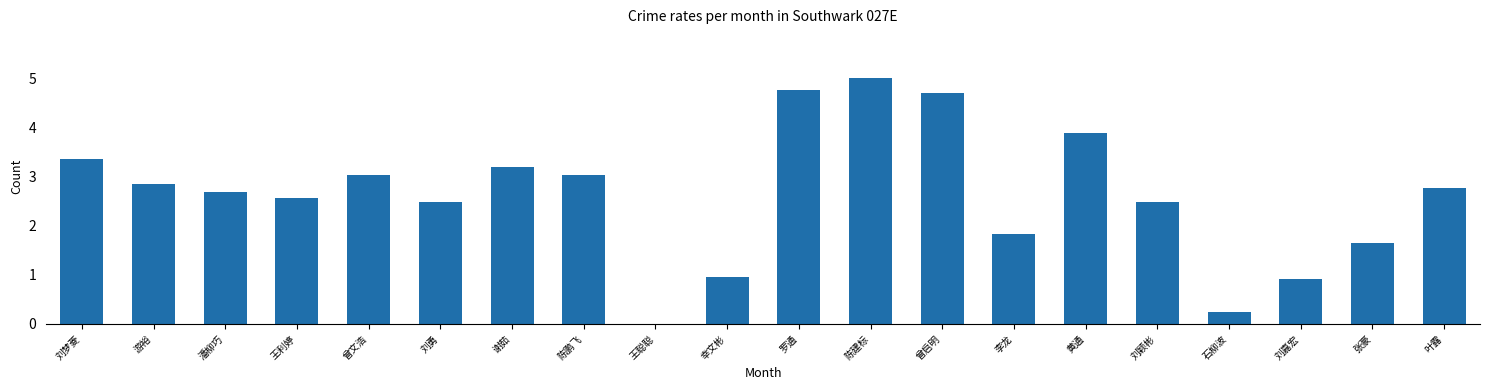

How many positive values are there?

19